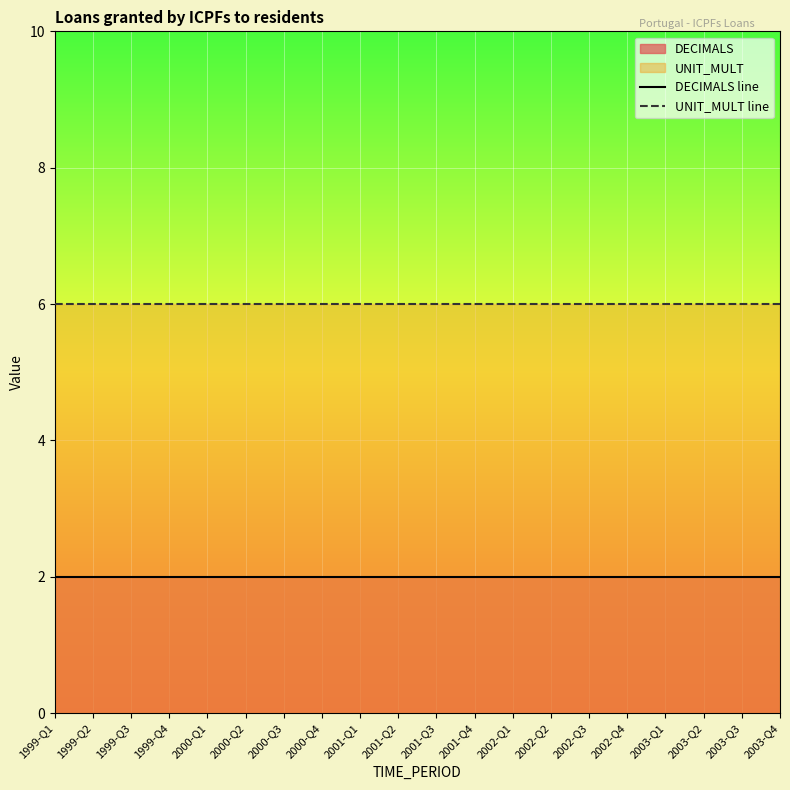

Reading right to left, extract all data points from this chart.

DECIMALS line: 2	2	2	2	2	2	2	2	2	2	2	2	2	2	2	2	2	2	2	2
UNIT_MULT line: 6	6	6	6	6	6	6	6	6	6	6	6	6	6	6	6	6	6	6	6